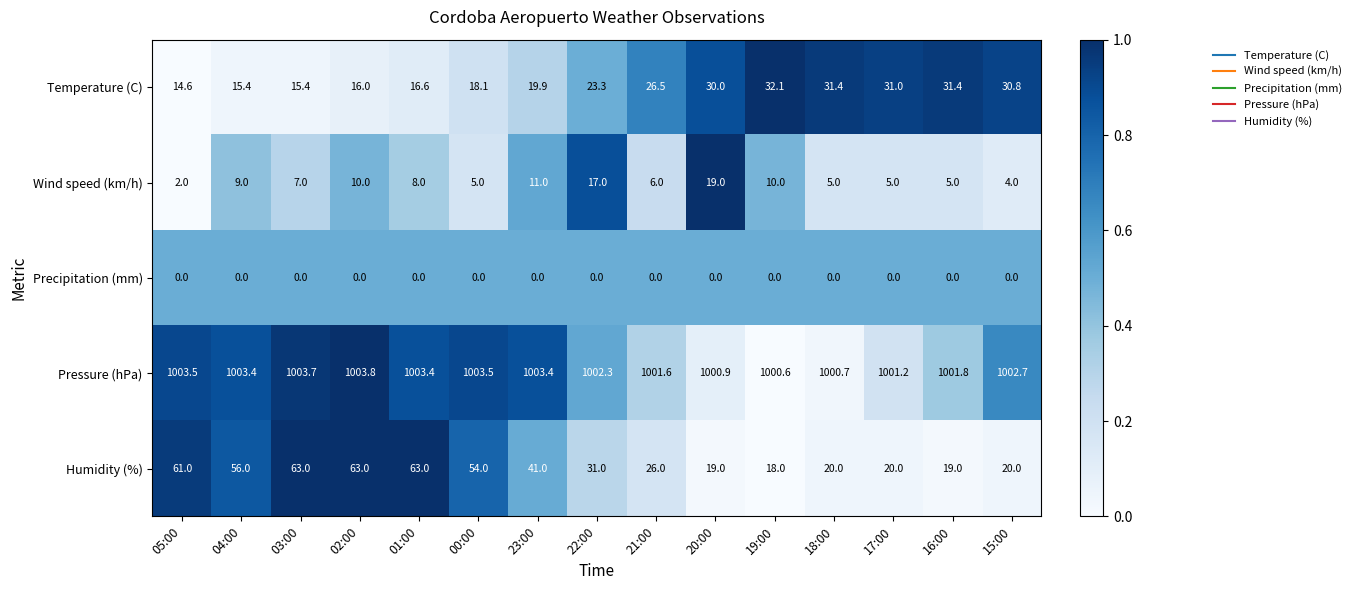

List the series in order of their peak value, highest first.

Pressure (hPa), Humidity (%), Temperature (C), Wind speed (km/h), Precipitation (mm)